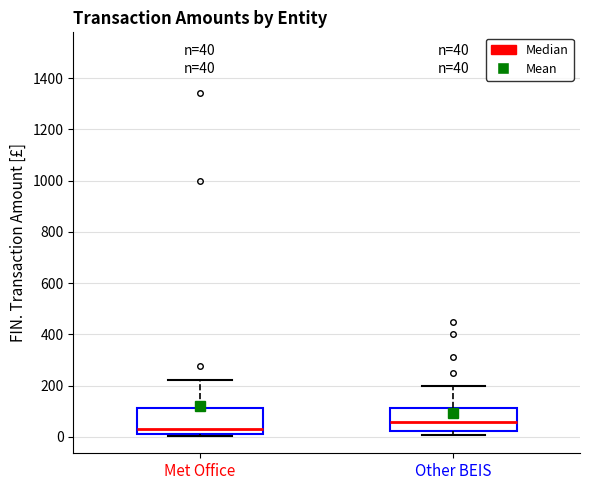

Which box has the highest median line?

Other BEIS